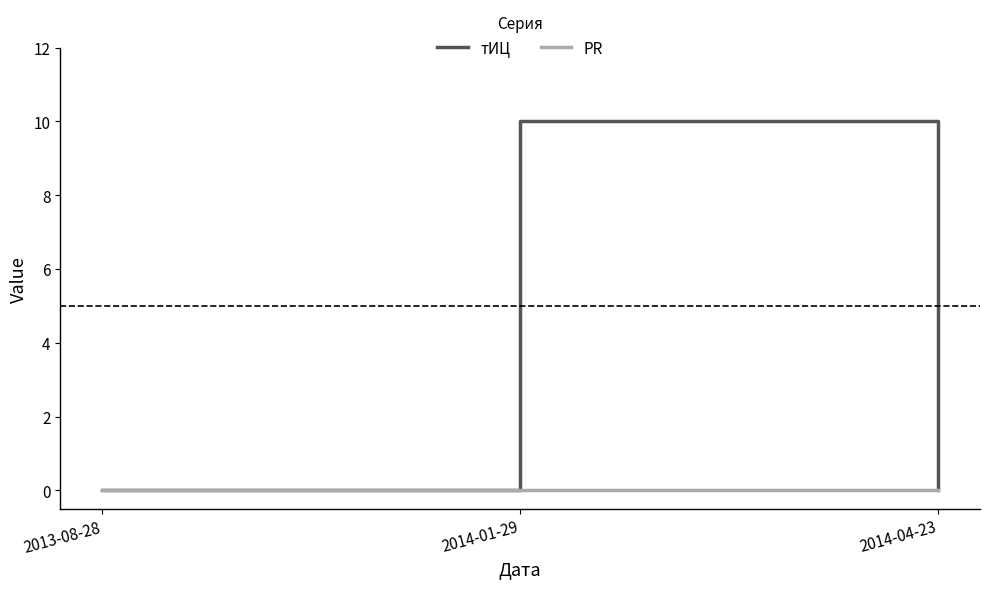

Which series changed the most between 2014-01-29 and 2014-04-23?

тИЦ